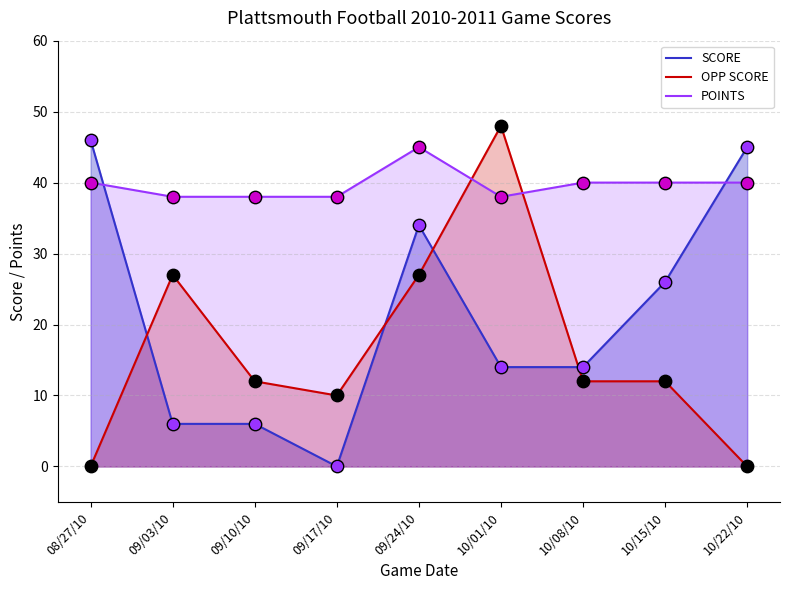

Which series has the widest spread of Y values?

OPP SCORE